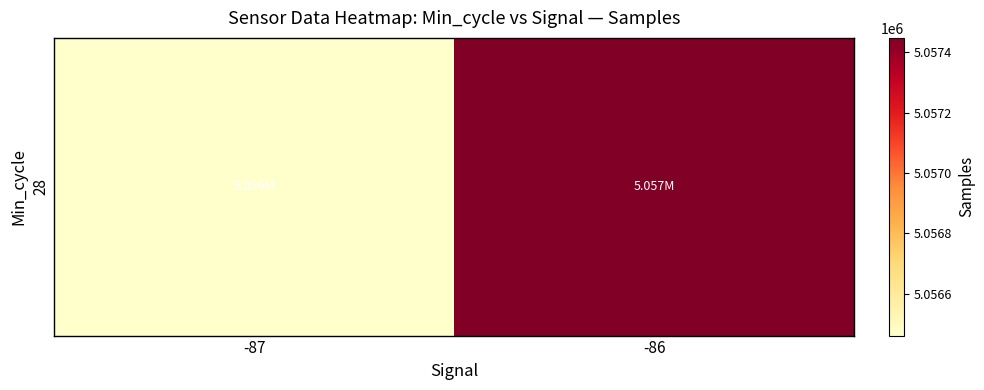

The chart shows a value of 5056461.1 at -87. True or false?

True